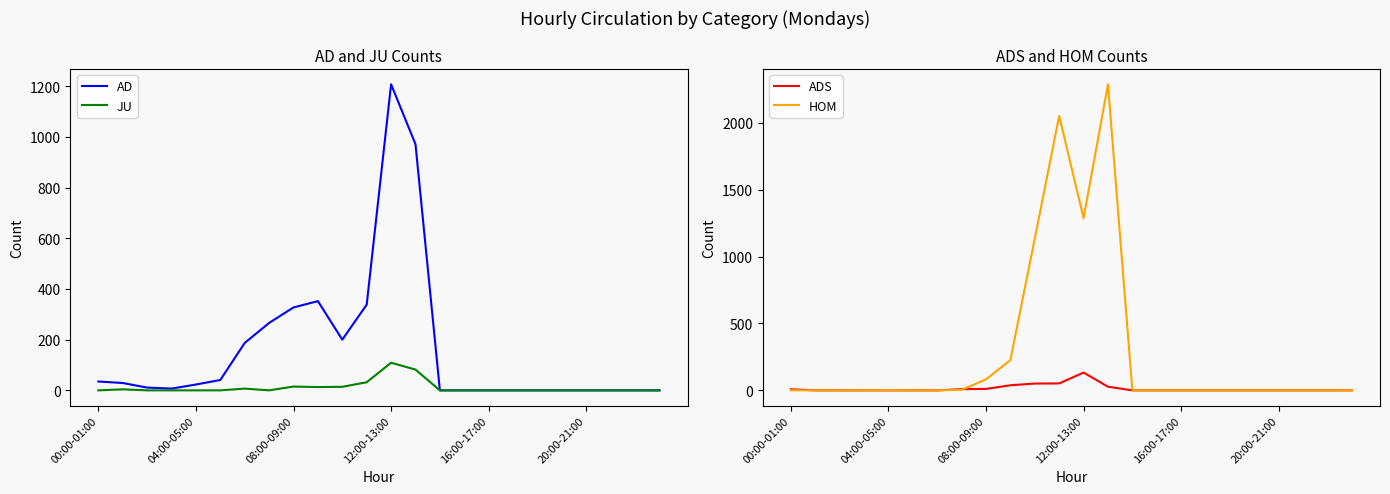

What is the difference between the maximum and minimum values in the AD series?

1207